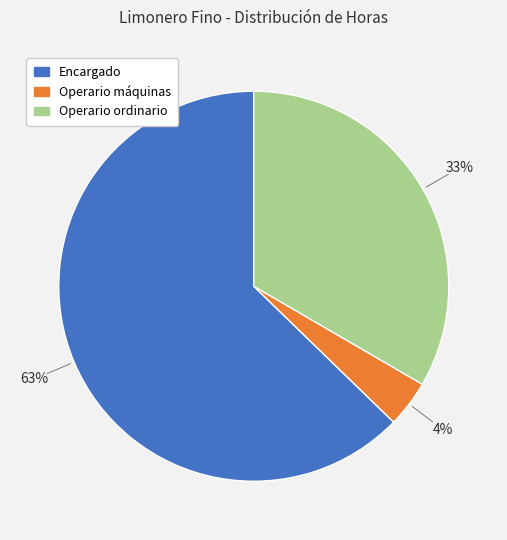

What is the largest slice in the pie chart?

Encargado